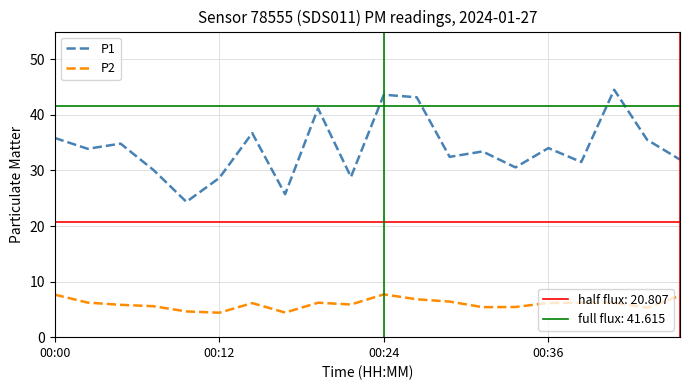

What is the greatest value displayed?

44.5